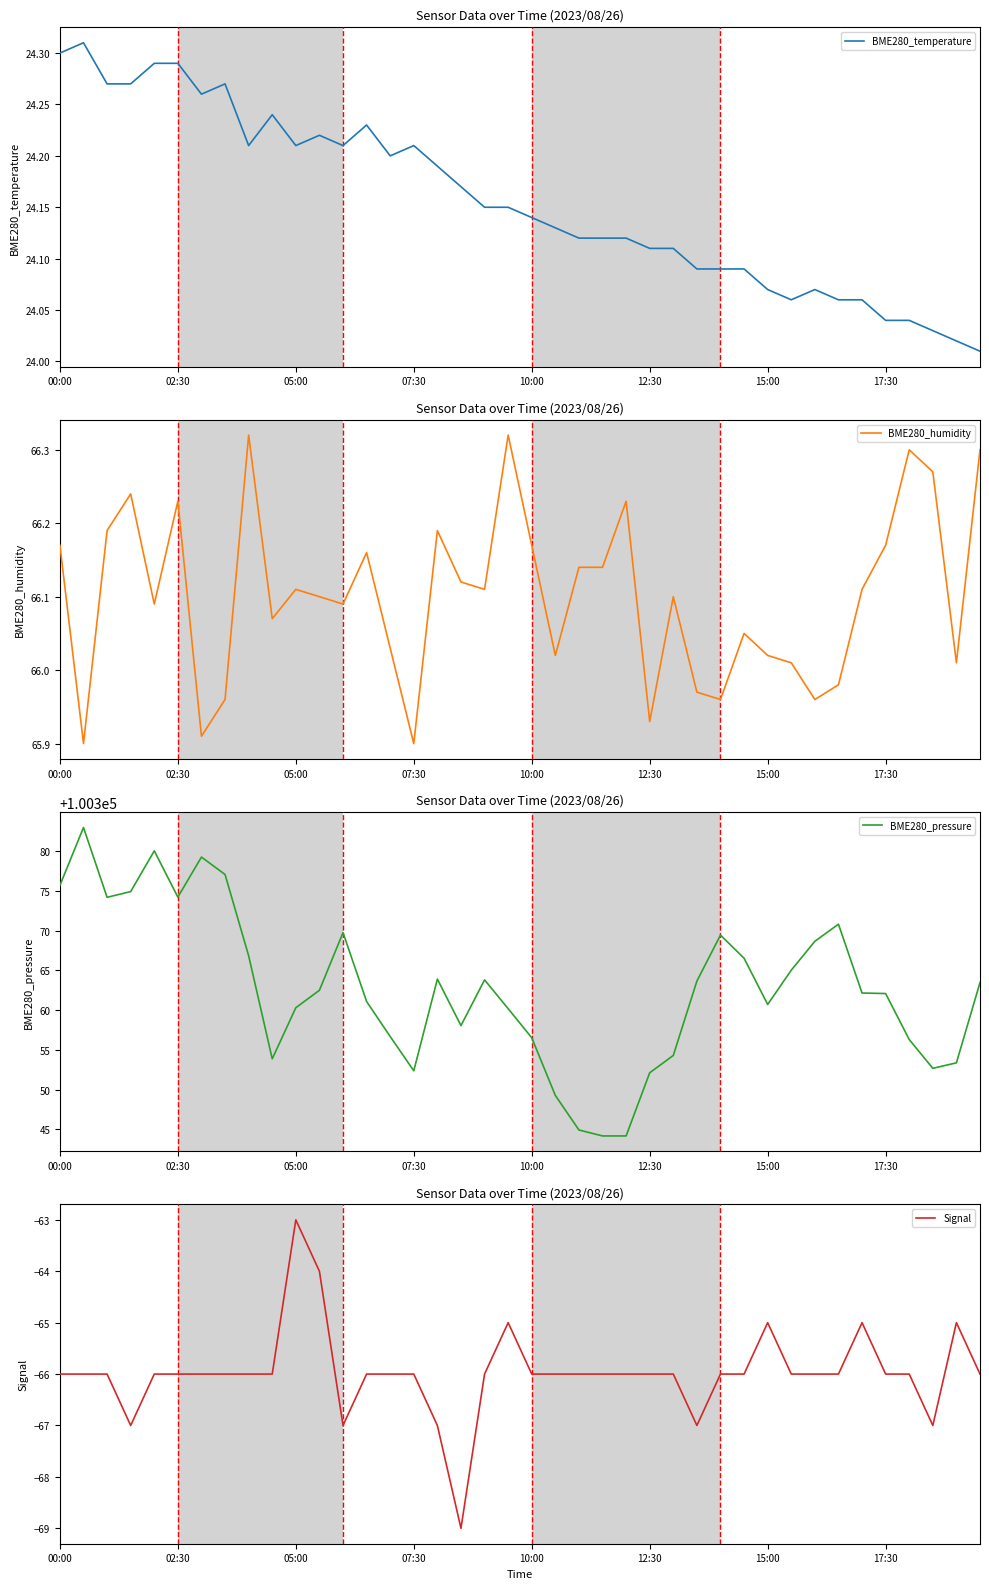

The BME280_humidity series shows 65.9 at 07:30. True or false?

True